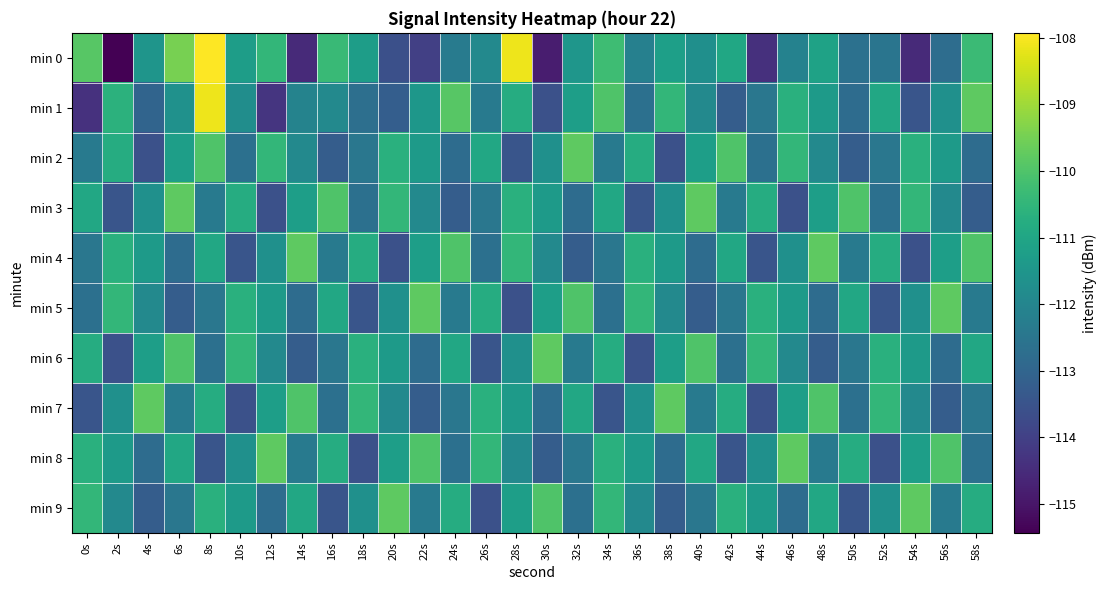

At how many categories does at least one series exceed -110?

23